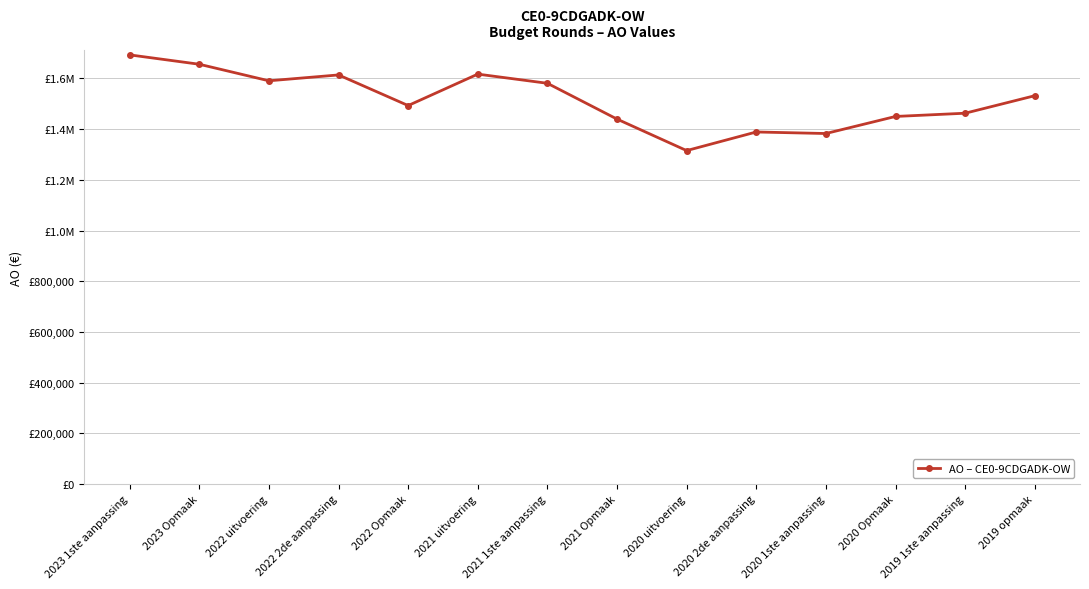

The value at 2021 uitvoering is 2351236. True or false?

False